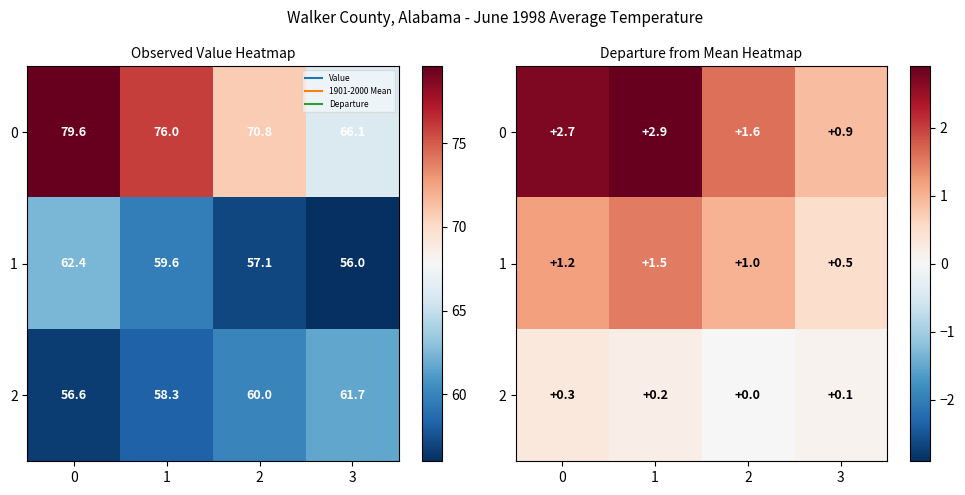

What is the sum of all 1 values?

4.2